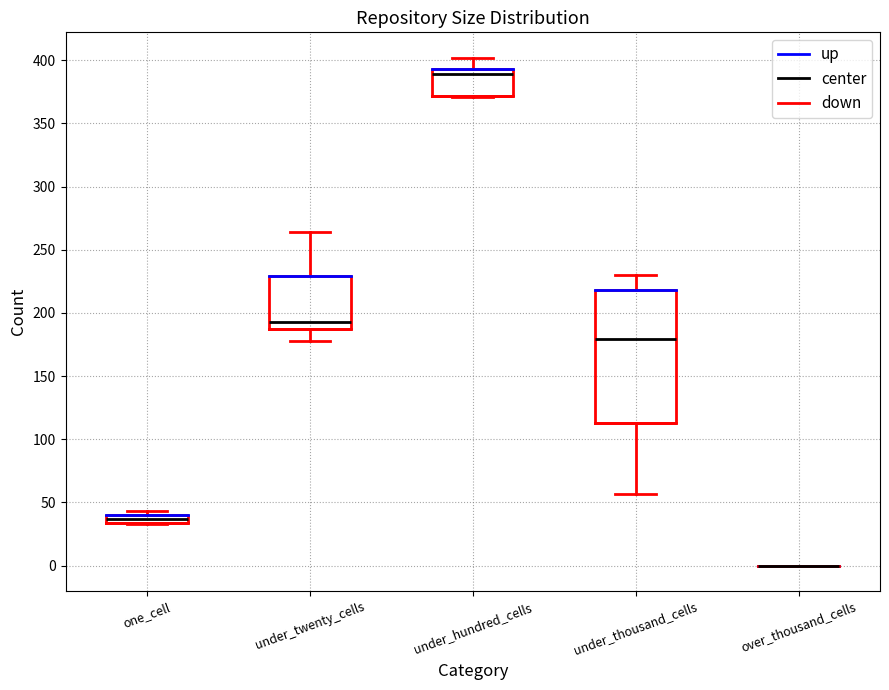

Where does the median line of the box for under_twenty_cells sit on the y-axis? The values are not printed on the chart, so give them approximately, as read against the axis.

195